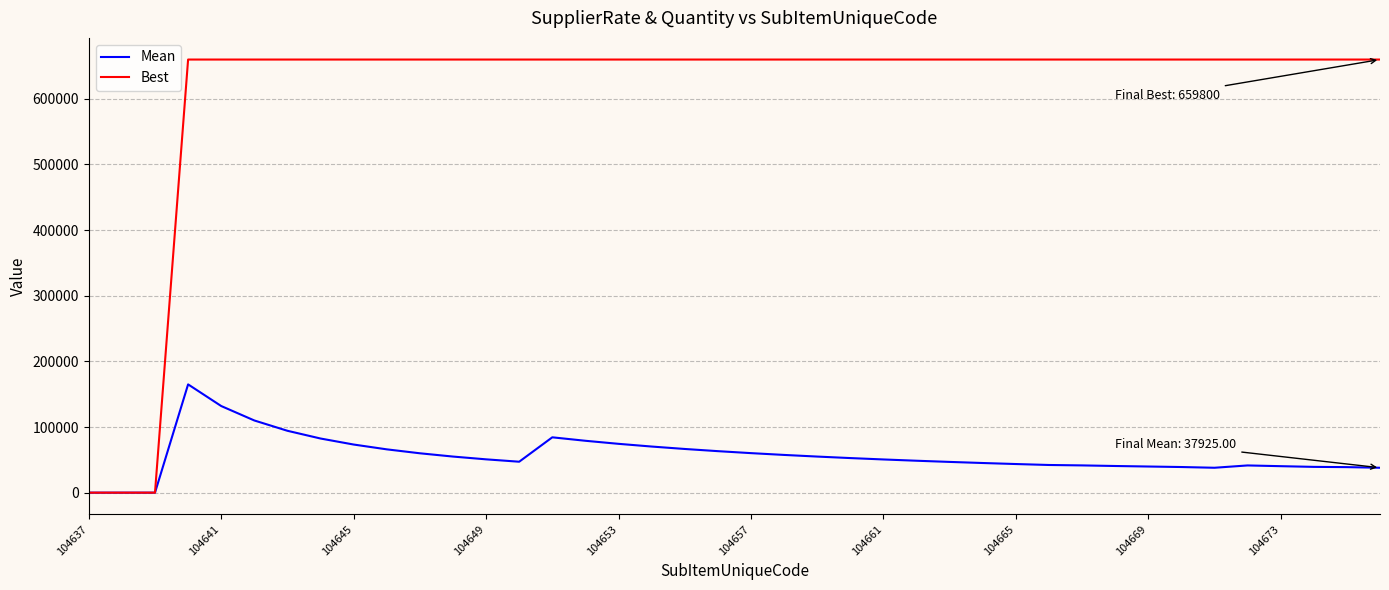

Which series has the largest range (max minus min)?

Best